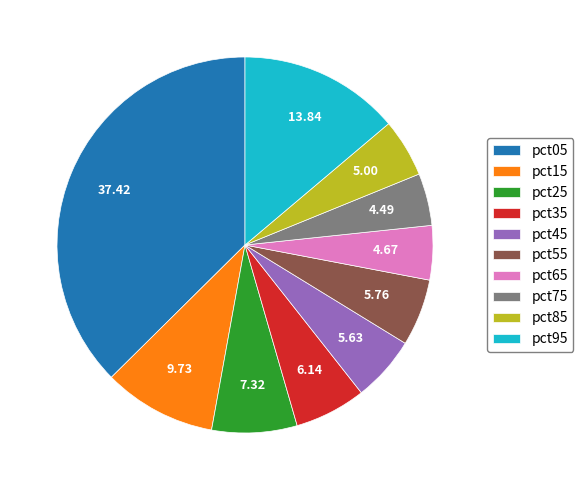

How many segments does this pie chart have?

10